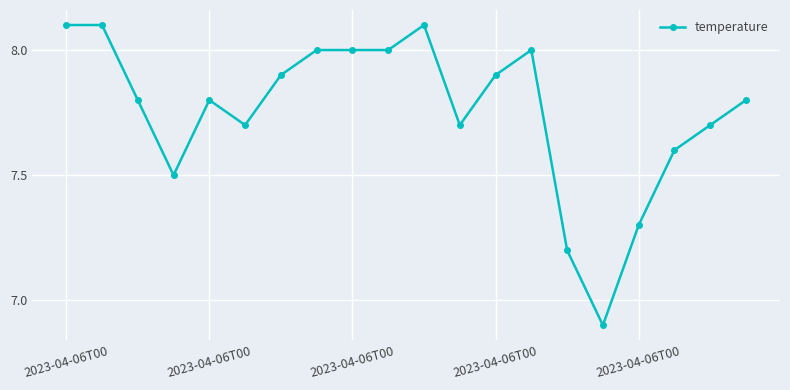

What is the difference between the maximum and second lowest values?

0.9